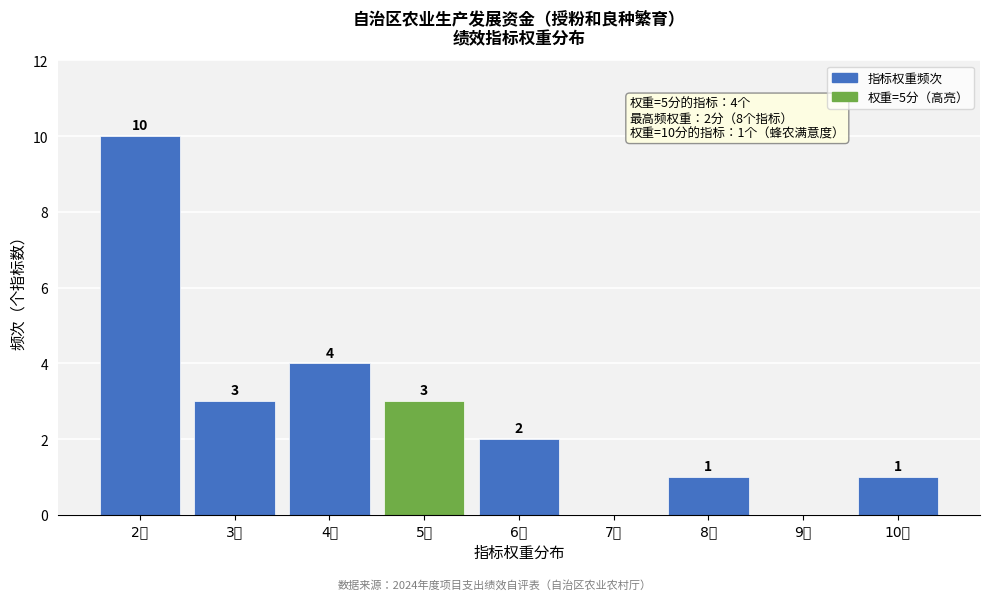

Reading right to left, extract all data points from this chart.

10分=1	9分=0	8分=1	7分=0	6分=2	5分=3	4分=4	3分=3	2分=10